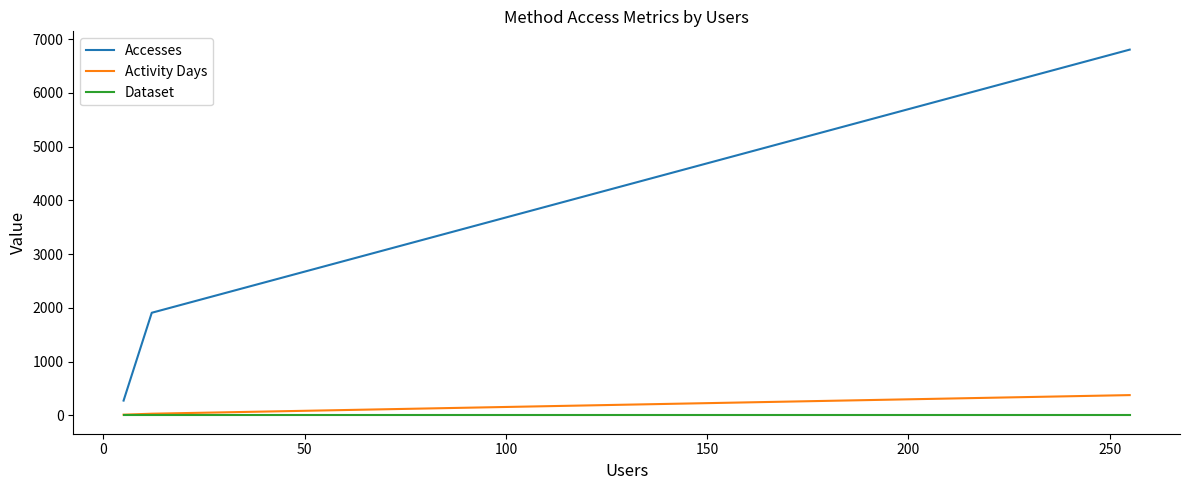

The value of Activity Days at 0 is 21. True or false?

False